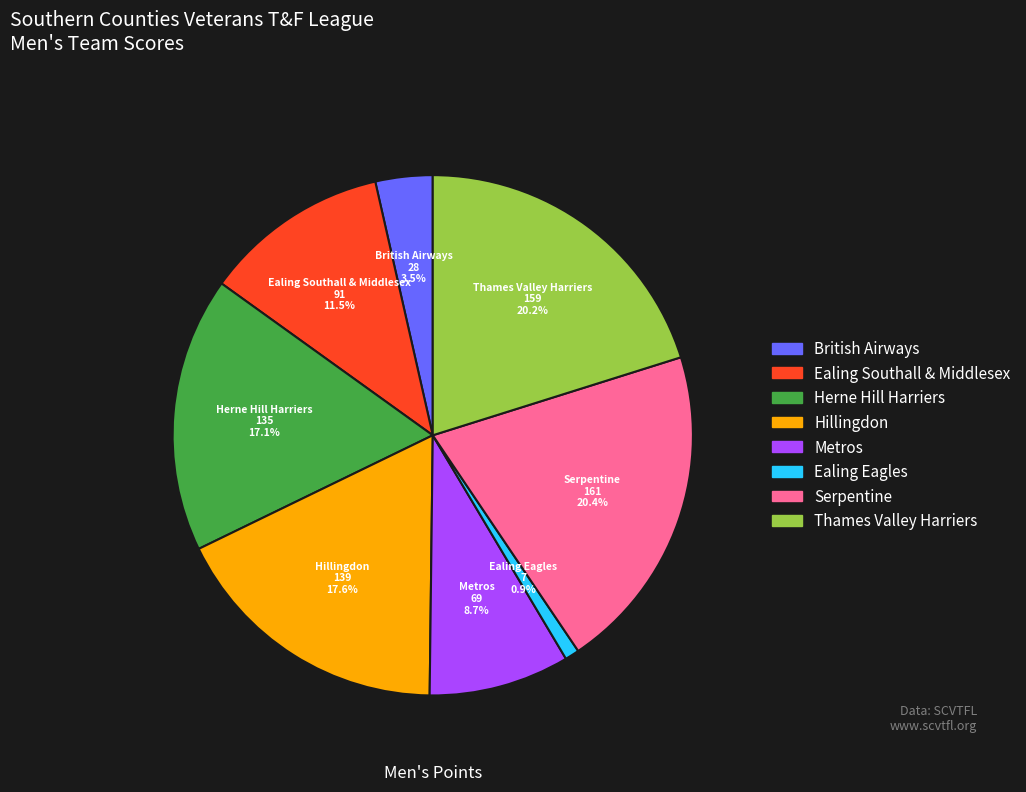

Is the sum of Herne Hill Harriers and Ealing Southall & Middlesex greater than half?

No